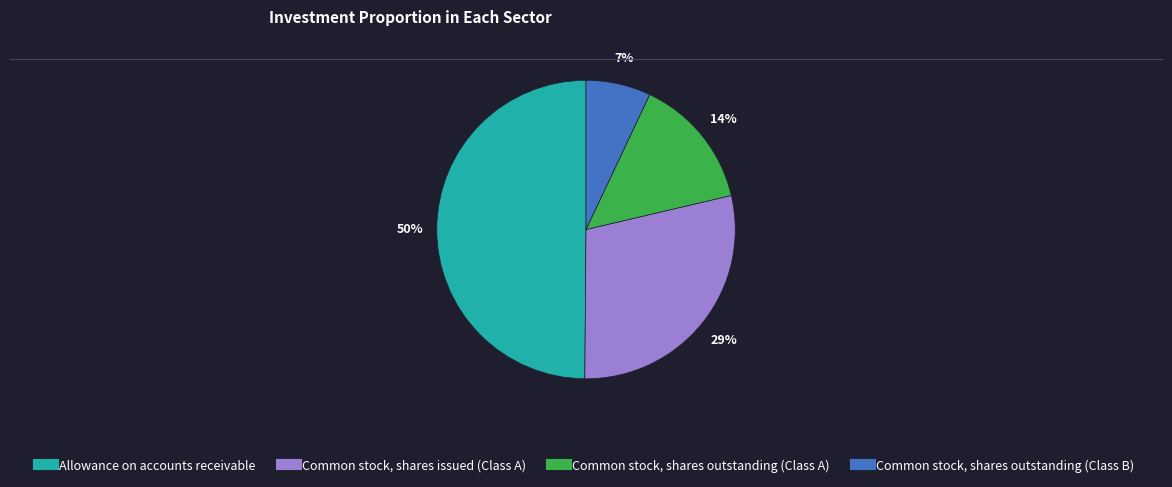

Approximately how many times larger is the value at Common stock, shares outstanding (Class B) compared to Allowance on accounts receivable?

0.1